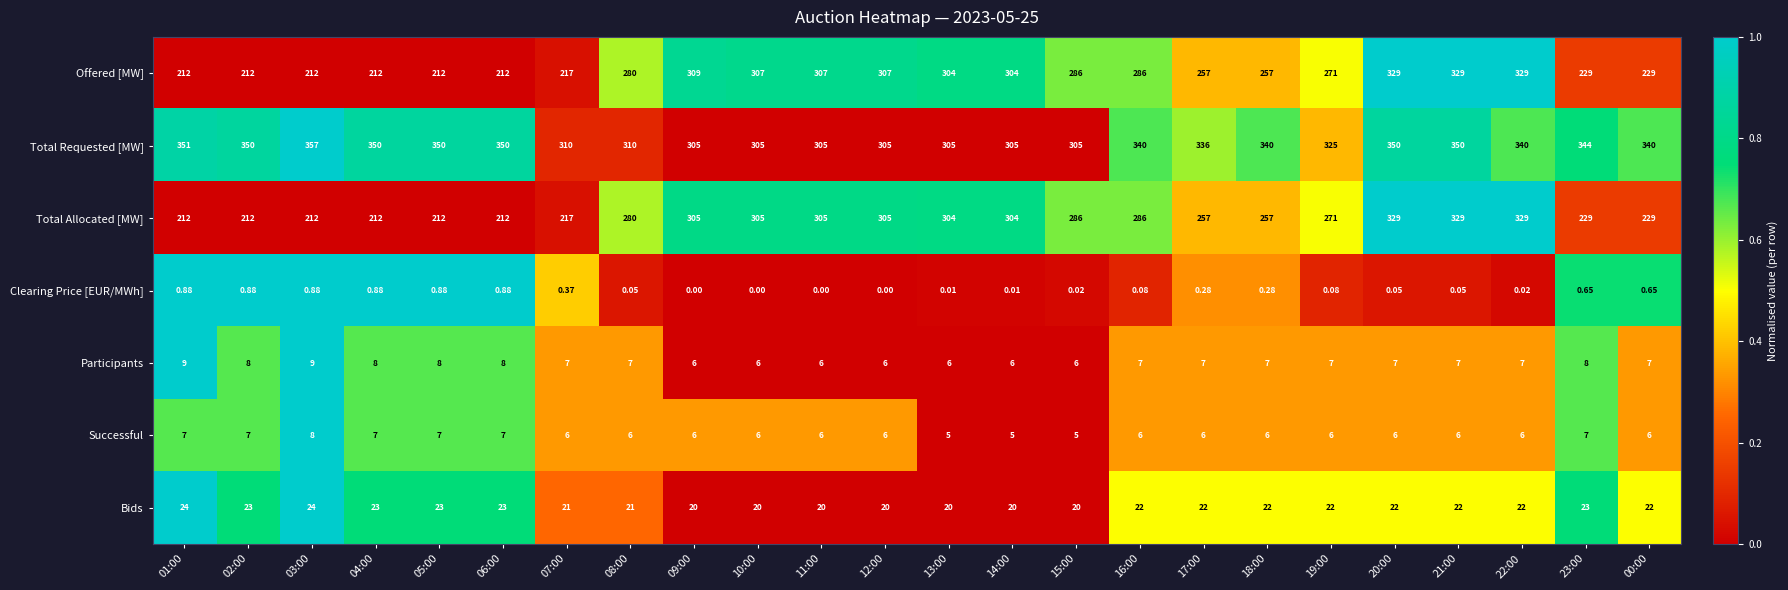

At how many categories does at least one series exceed 0?

24